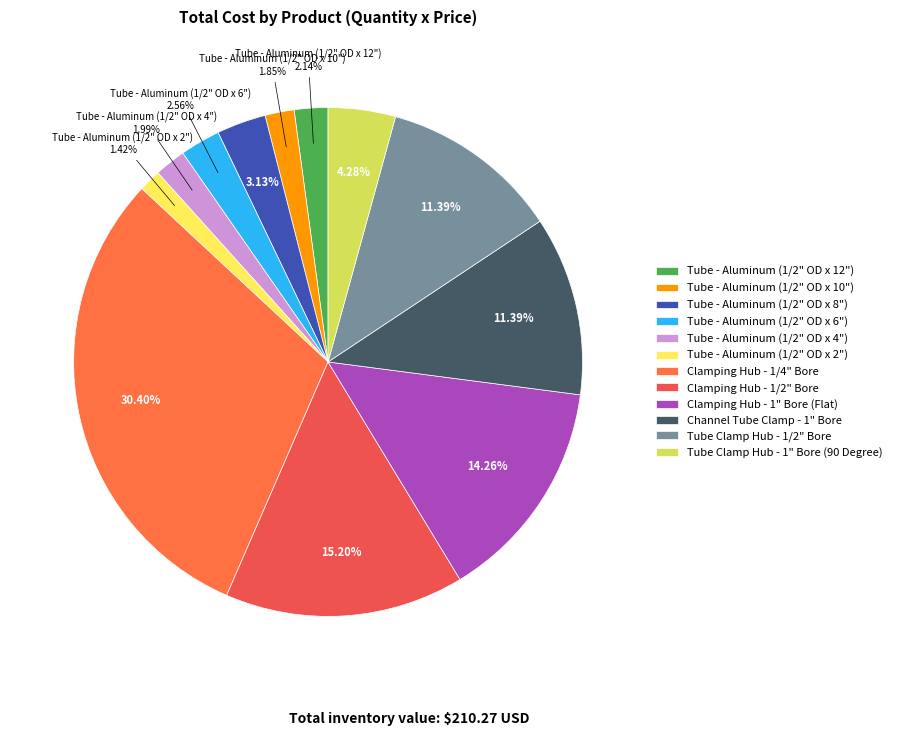

Rank the categories by value from highest to lowest.

Clamping Hub - 1/4" Bore, Clamping Hub - 1/2" Bore, Clamping Hub - 1" Bore (Flat), Channel Tube Clamp - 1" Bore, Tube Clamp Hub - 1/2" Bore, Tube Clamp Hub - 1" Bore (90 Degree), Tube - Aluminum (1/2" OD x 8"), Tube - Aluminum (1/2" OD x 6"), Tube - Aluminum (1/2" OD x 12"), Tube - Aluminum (1/2" OD x 4"), Tube - Aluminum (1/2" OD x 10"), Tube - Aluminum (1/2" OD x 2")